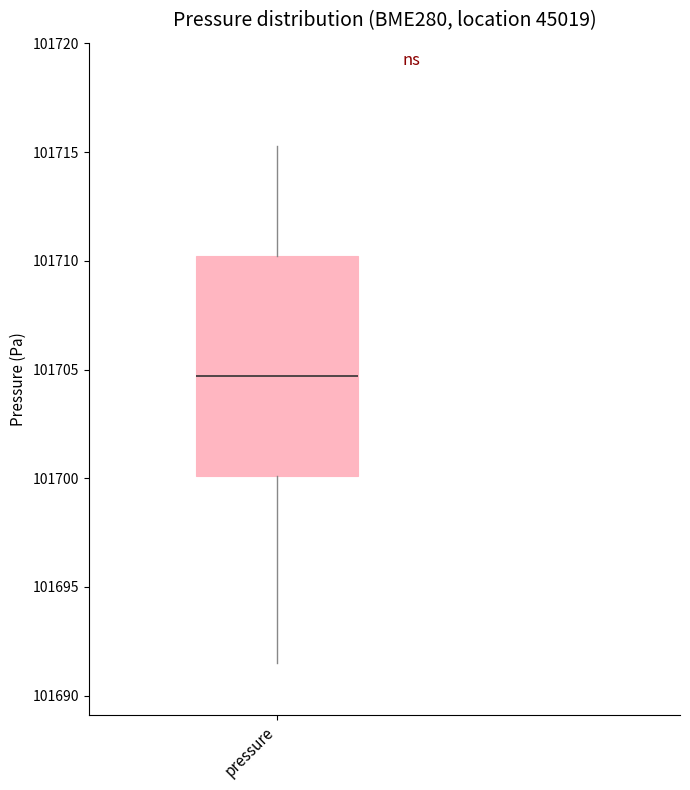

Transcribe this box plot: give where the median line is, the range the box spans, and where the two whiskers end, as read against the y-axis. The values are not printed on the chart, so give them approximately, as read against the axis.

median 101704.5, box 101700.0 to 101710.0, whiskers 101691.5 to 101715.5